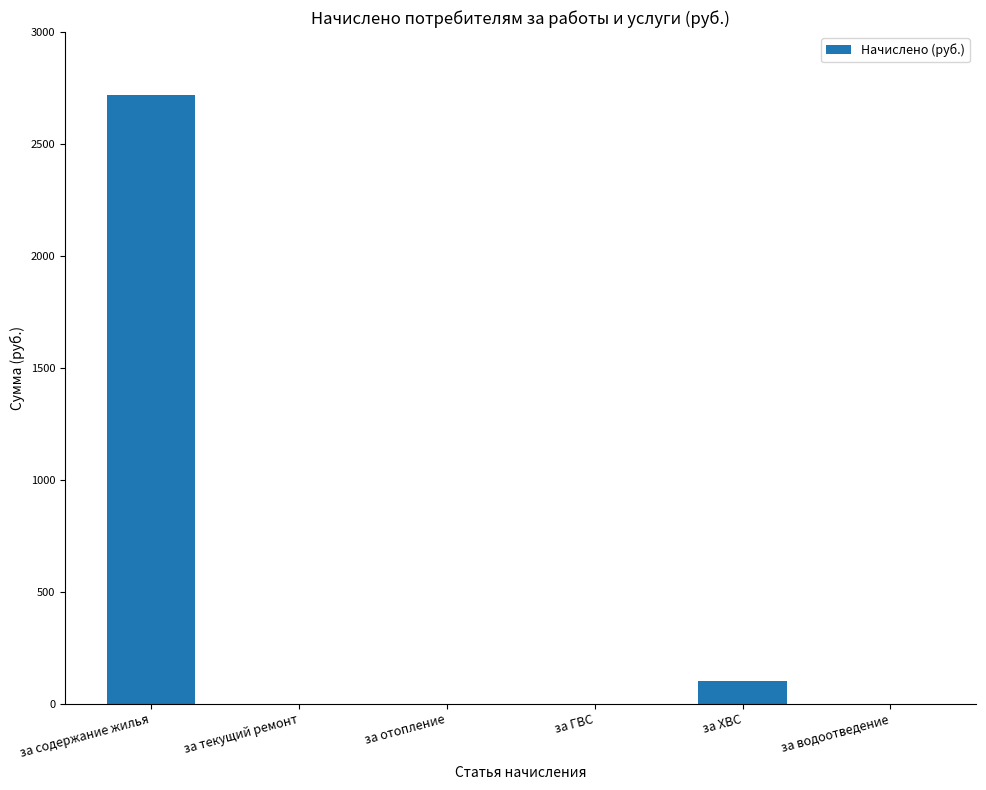

Which has a higher value, за текущий ремонт or за ХВС?

за ХВС